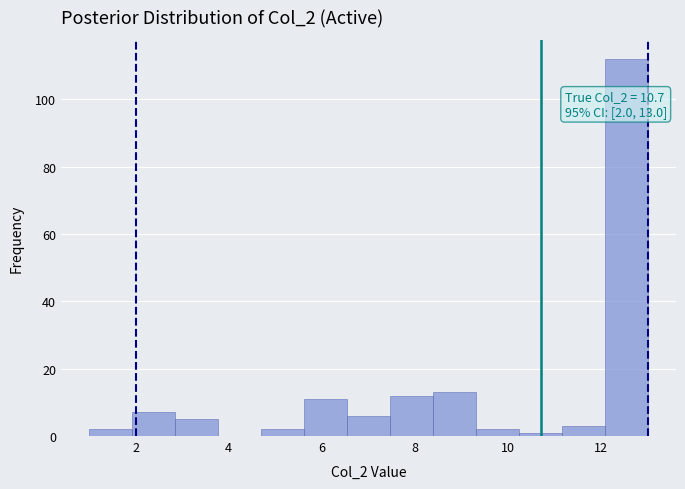

Which range on the x-axis has the tallest bar?

12.0 to 13.0